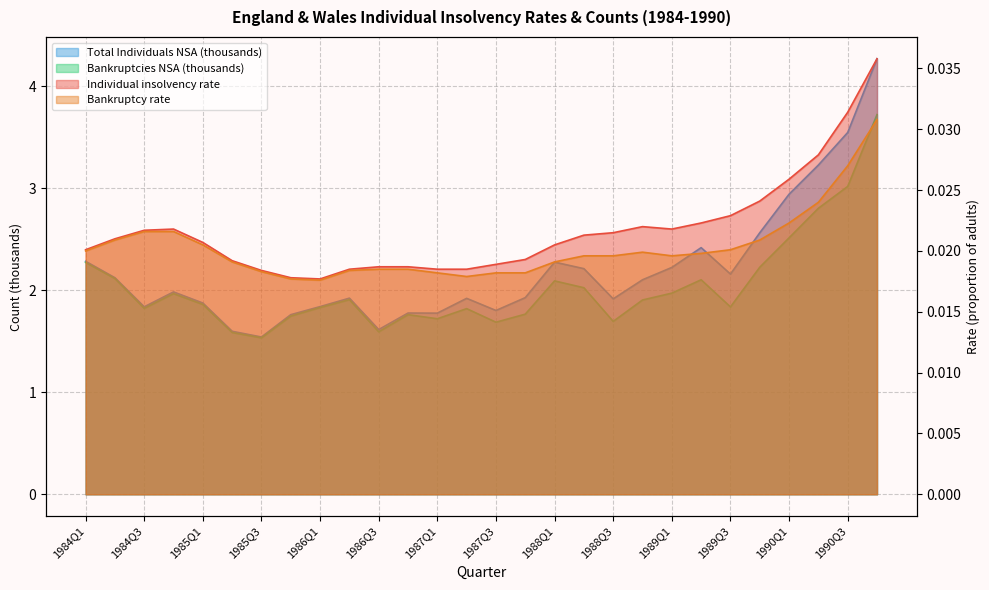

True or false: Individual insolvency rate has a value of 0.0 at 1990Q3.

False